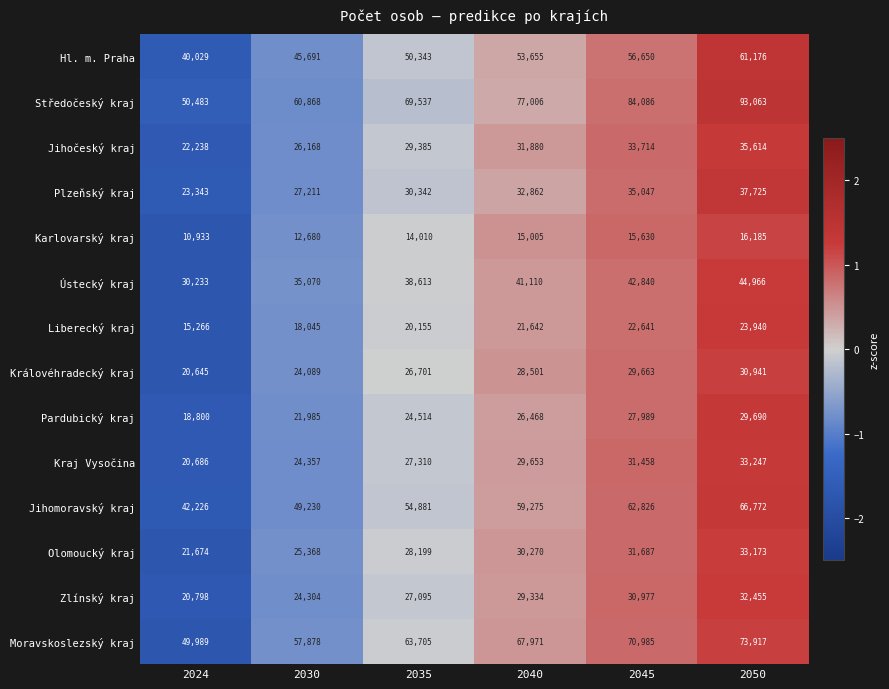

What is the average value of the Hl. m. Praha series?

51257